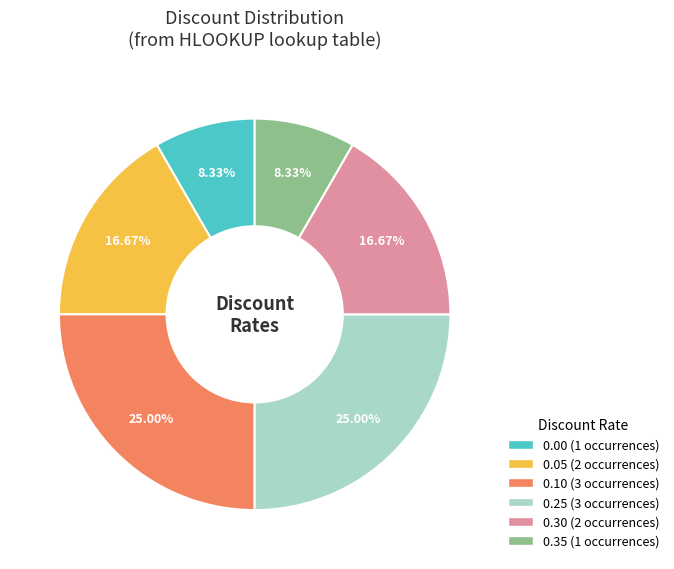

To the nearest percent, what is the difference between the largest and smallest slice percentages?

17%